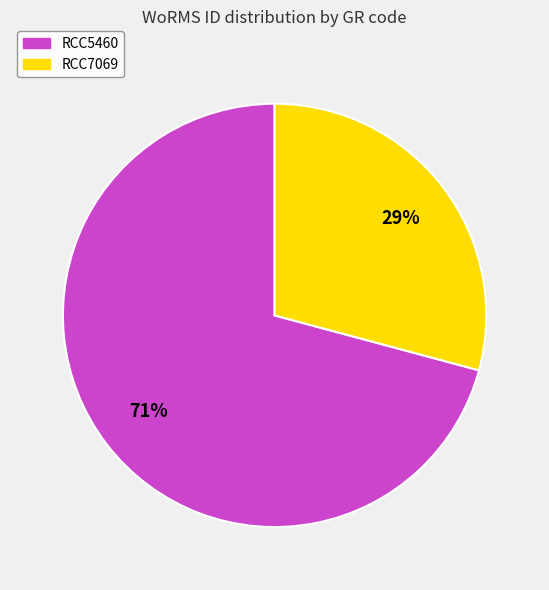

What is the majority slice?

RCC5460